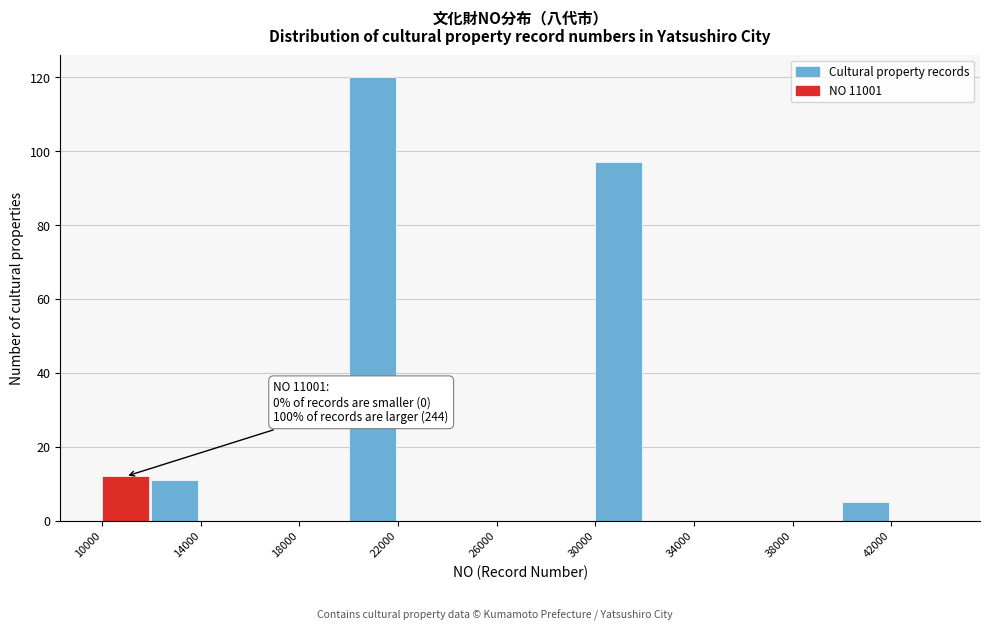

Which range on the x-axis has the tallest bar?

20000 to 22000